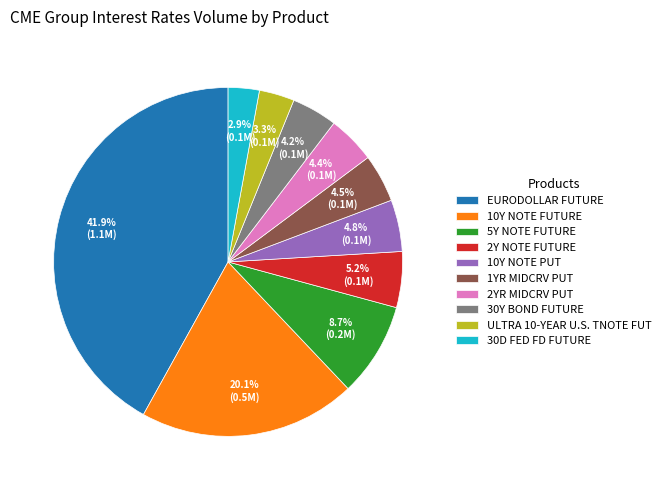

Between EURODOLLAR FUTURE and ULTRA 10-YEAR U.S. TNOTE FUT, which is larger?

EURODOLLAR FUTURE